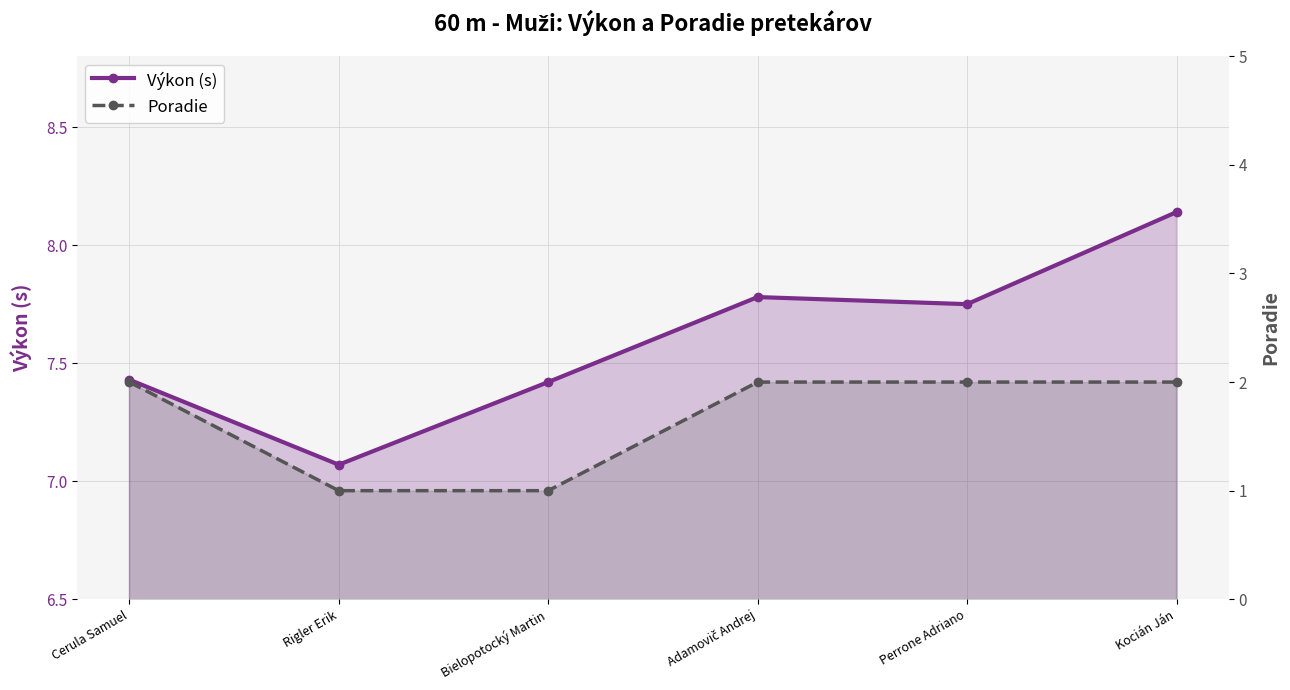

How many series are shown in this chart?

2